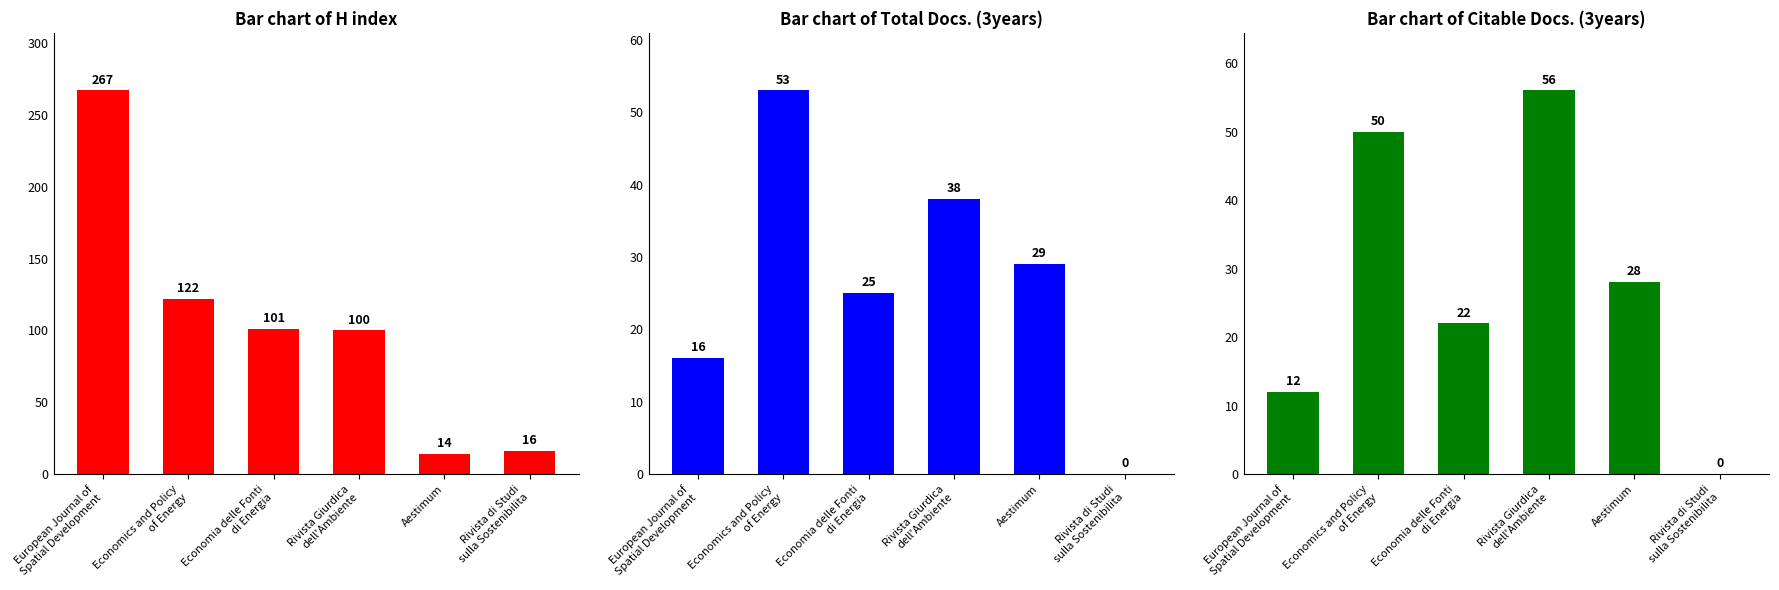

What is the label of the 5th bar from the left?

Aestimum